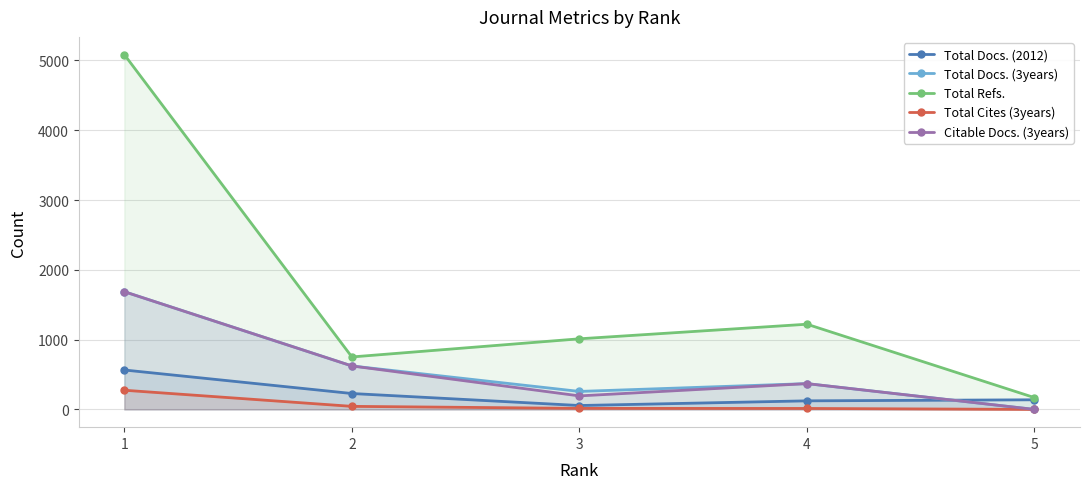

Count the number of categories in the chart.

5